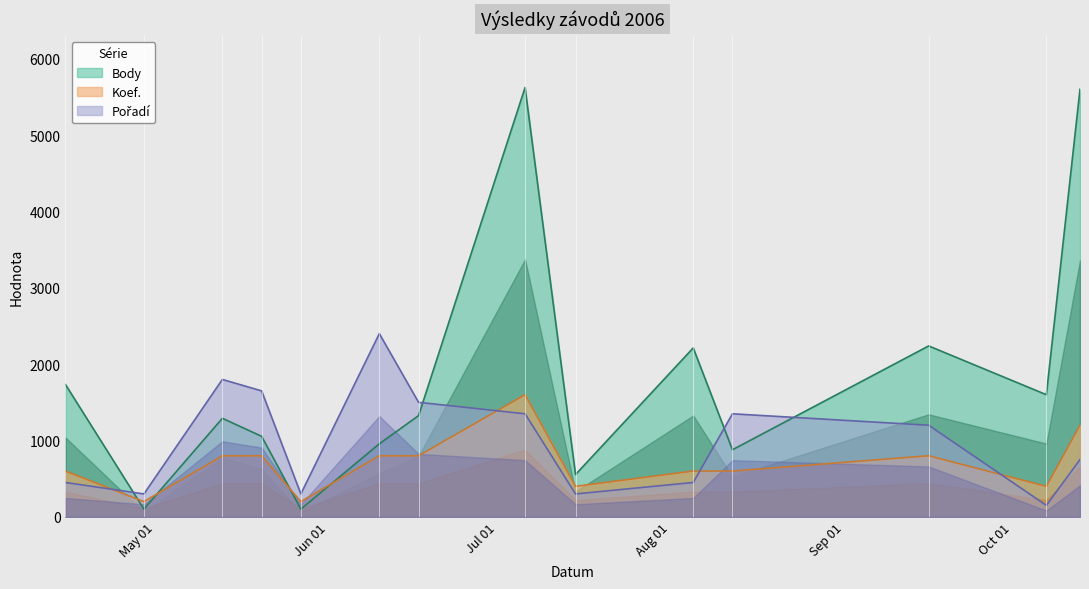

Which has a higher value, 2006-10-07 or 2006-08-05?

2006-08-05